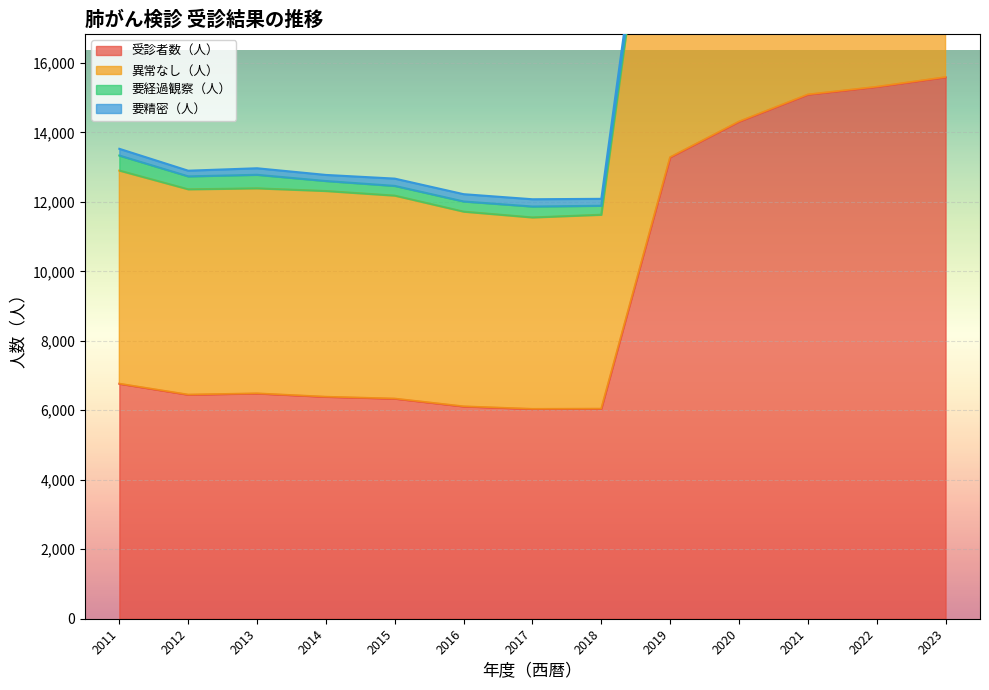

What is the greatest value displayed?

31174